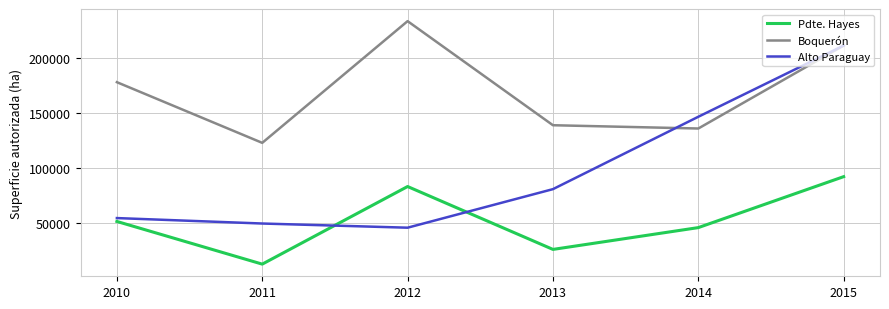

Which label corresponds to the smallest value in the chart?

2011